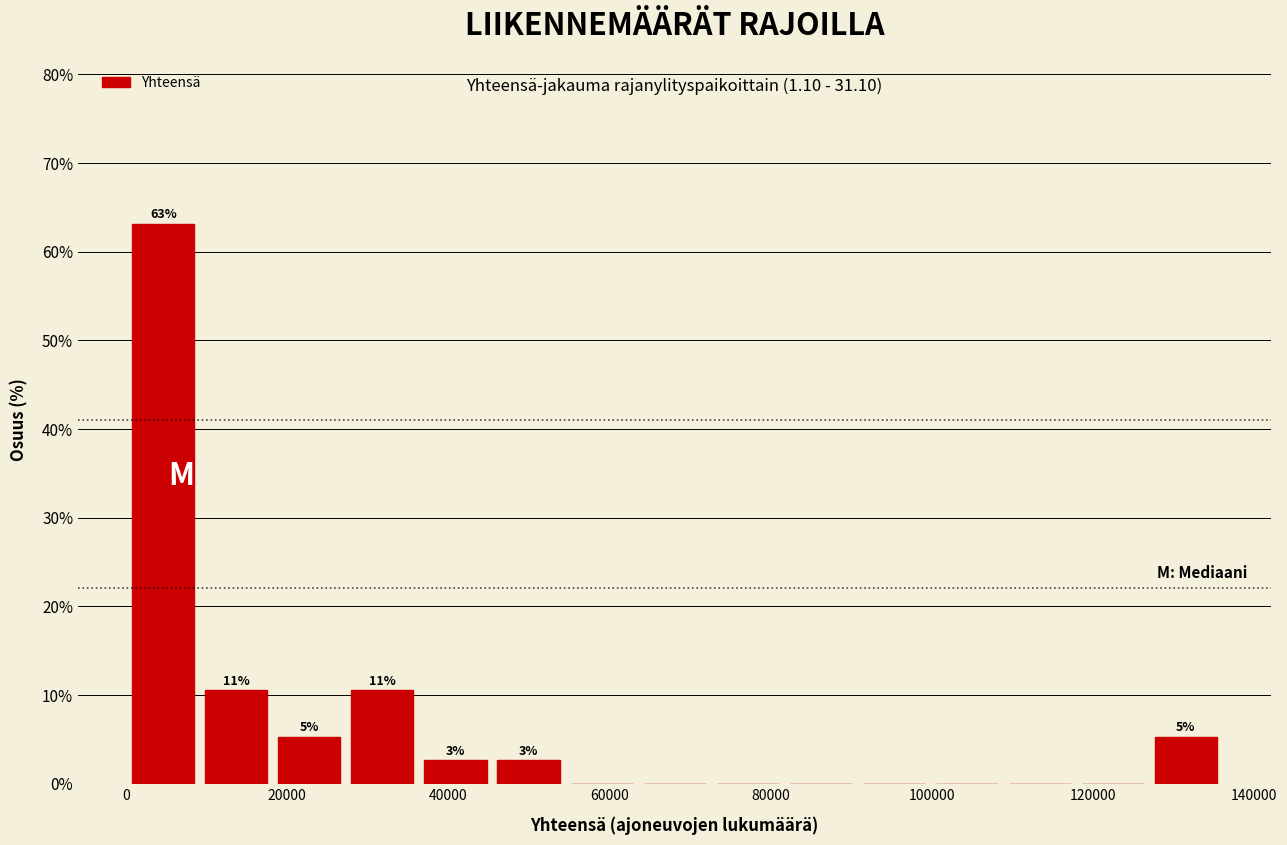

Which range on the x-axis has the tallest bar?

0 to 10000